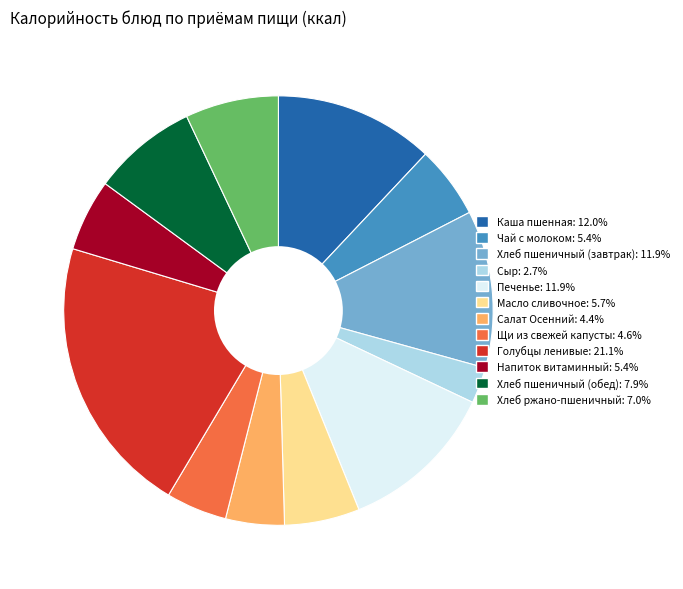

Which slice is the smallest?

Сыр